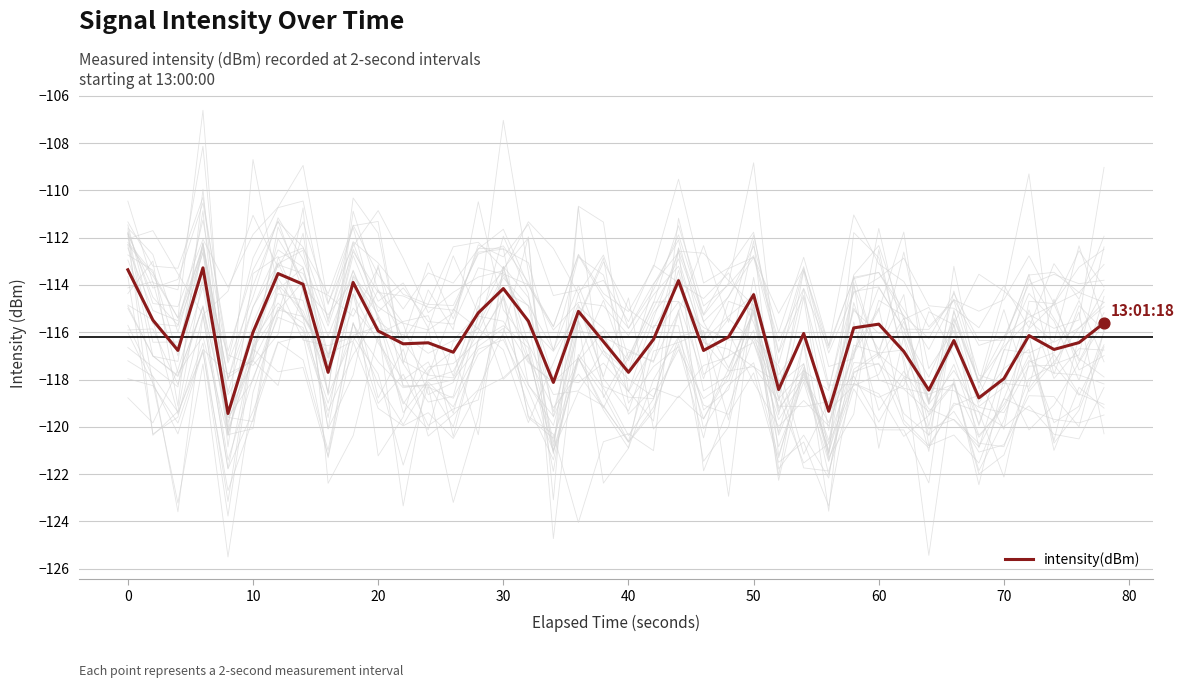

What is the maximum value for intensity(dBm)?

-113.3